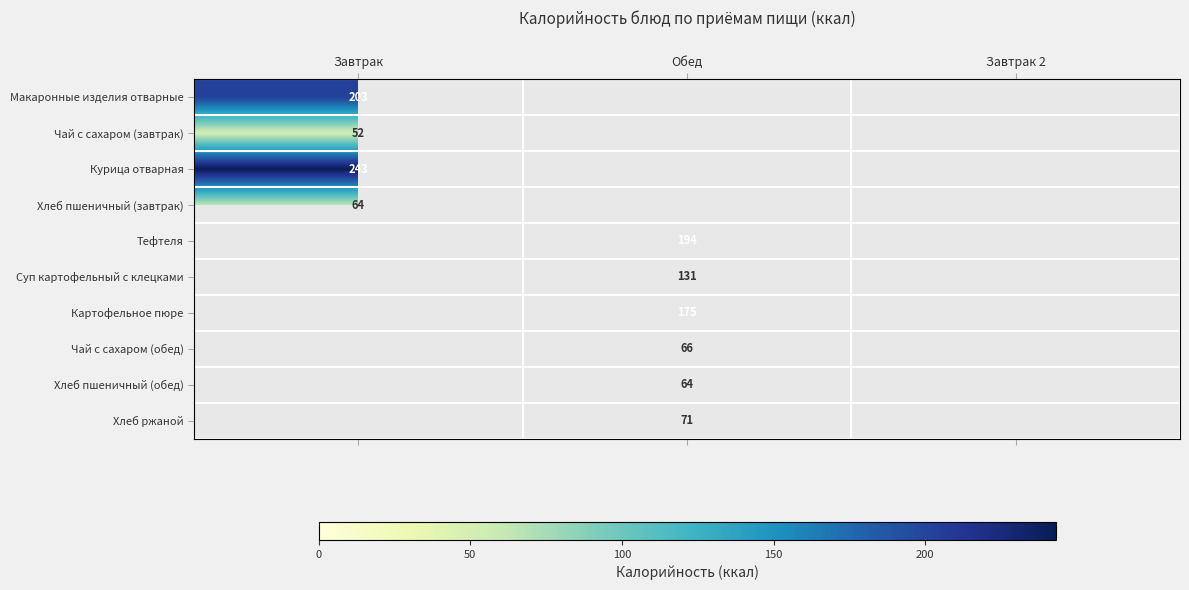

The value of Курица отварная at Завтрак is 243. True or false?

True